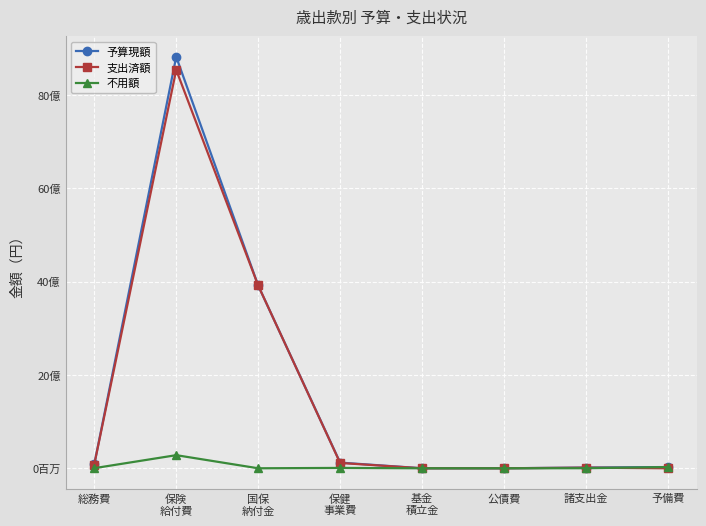

True or false: 予算現額 and 支出済額 intersect in this chart.

False